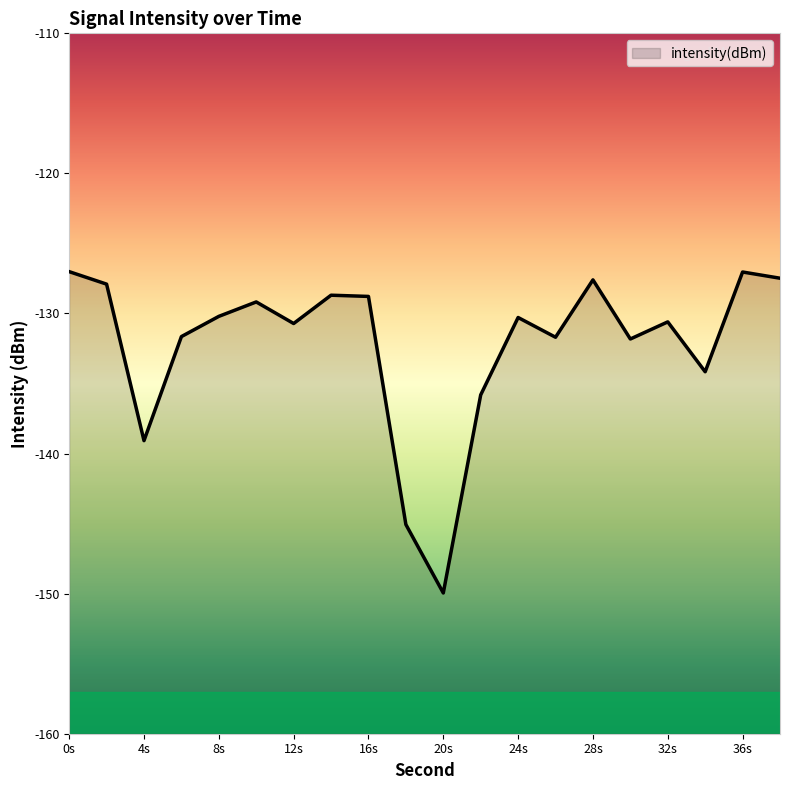

What is the approximate value at 38?

-127.5